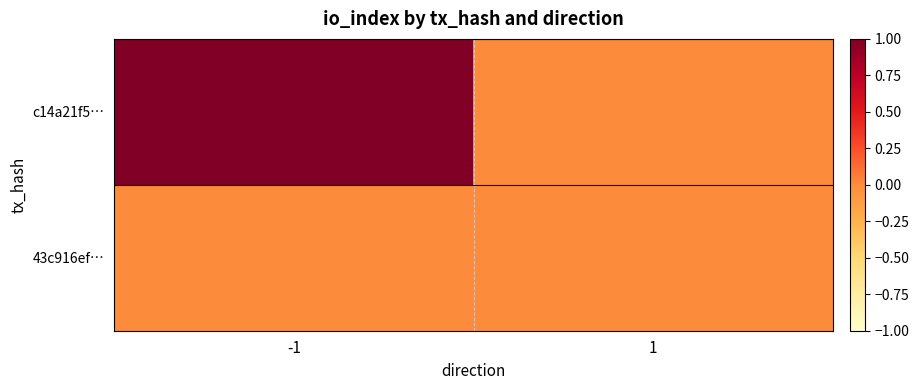

What is the maximum value shown in the chart?

1